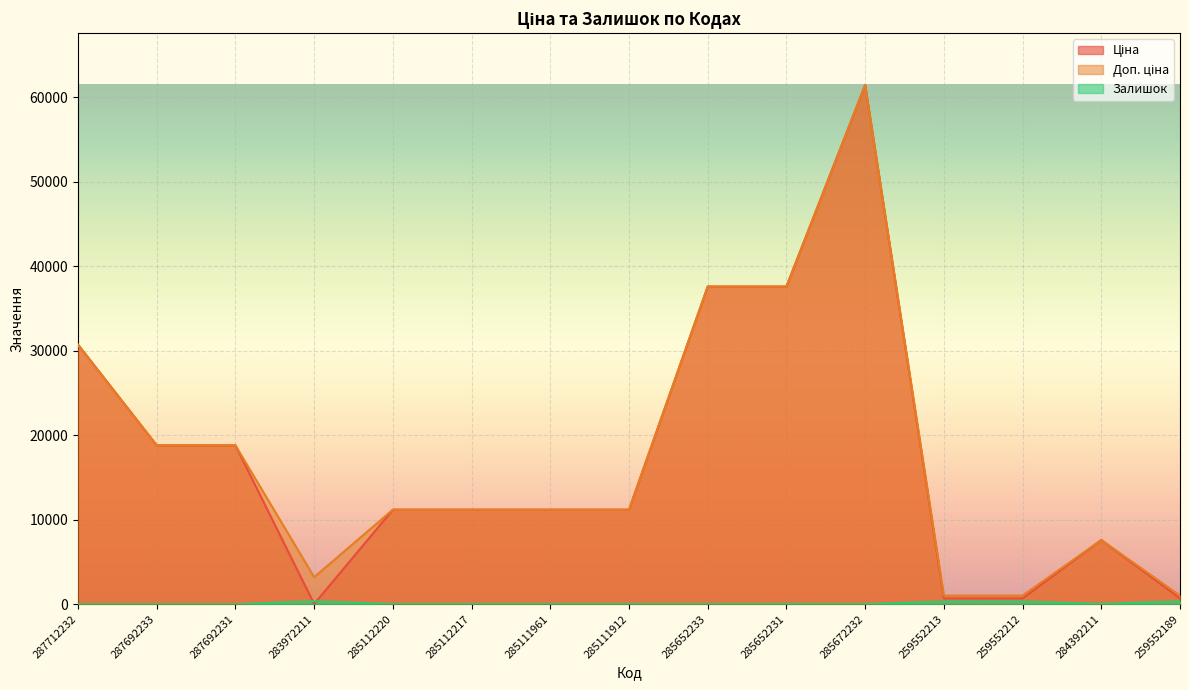

What is the total value across all series at 285112220?

22393.3